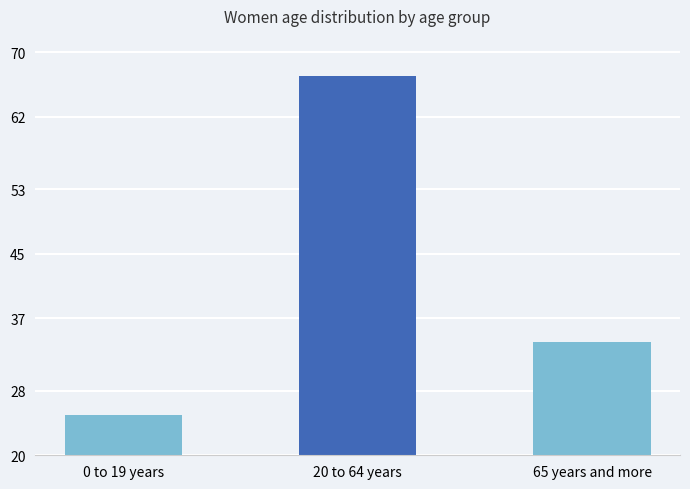

The chart shows a value of 58 at 65 years and more. True or false?

False